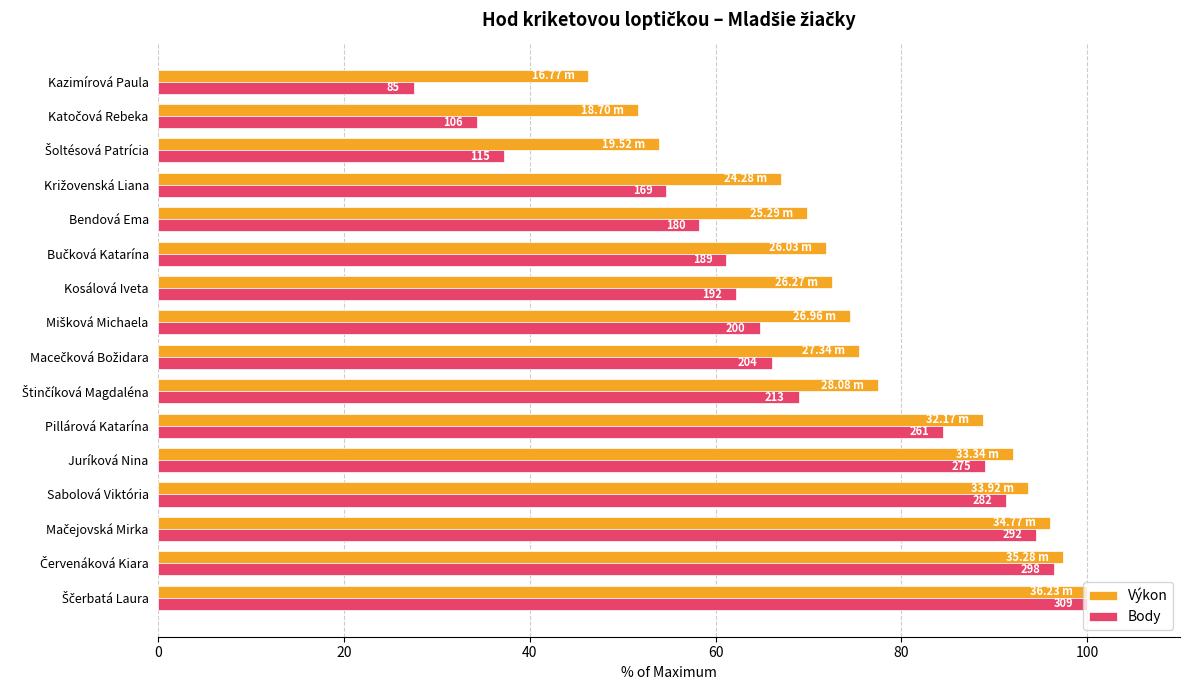

What are all the series names shown in the legend?

Výkon, Body